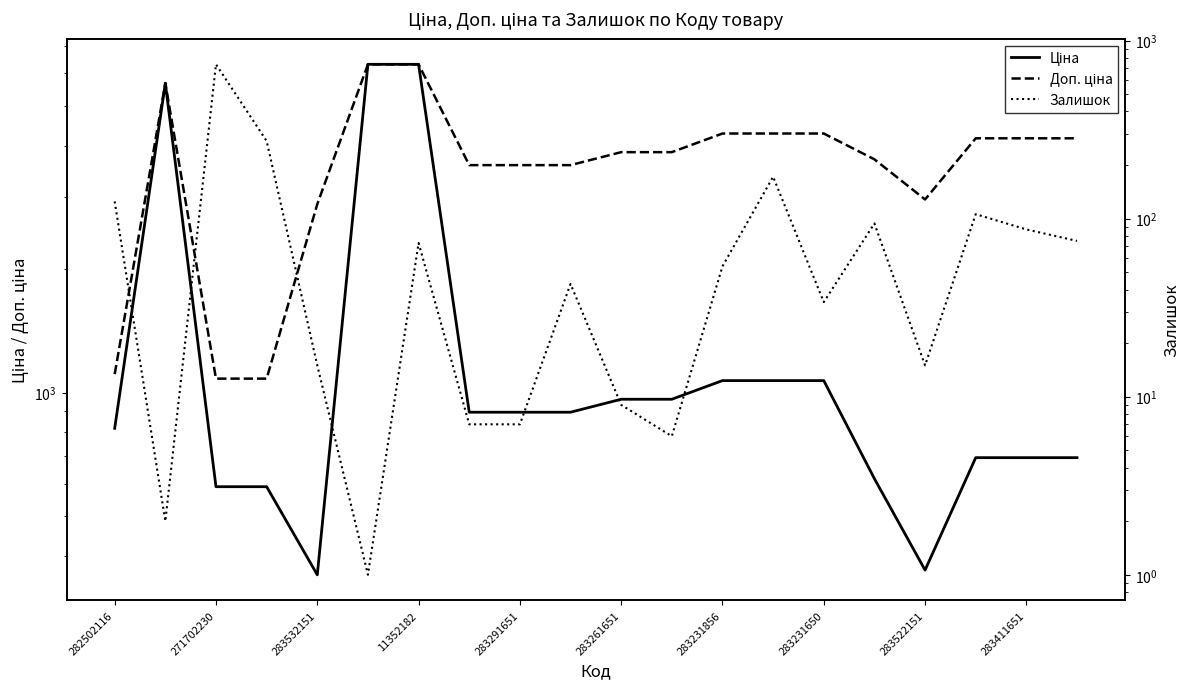

What is the average value of the Доп. ціна series?

3744.7